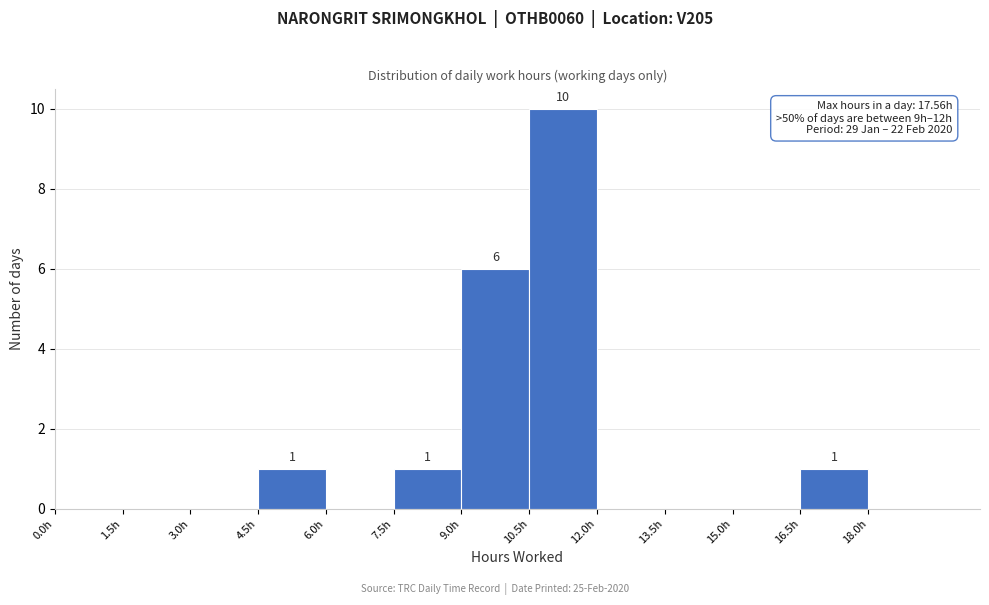

Which range on the x-axis has the tallest bar?

10.5 to 12.0